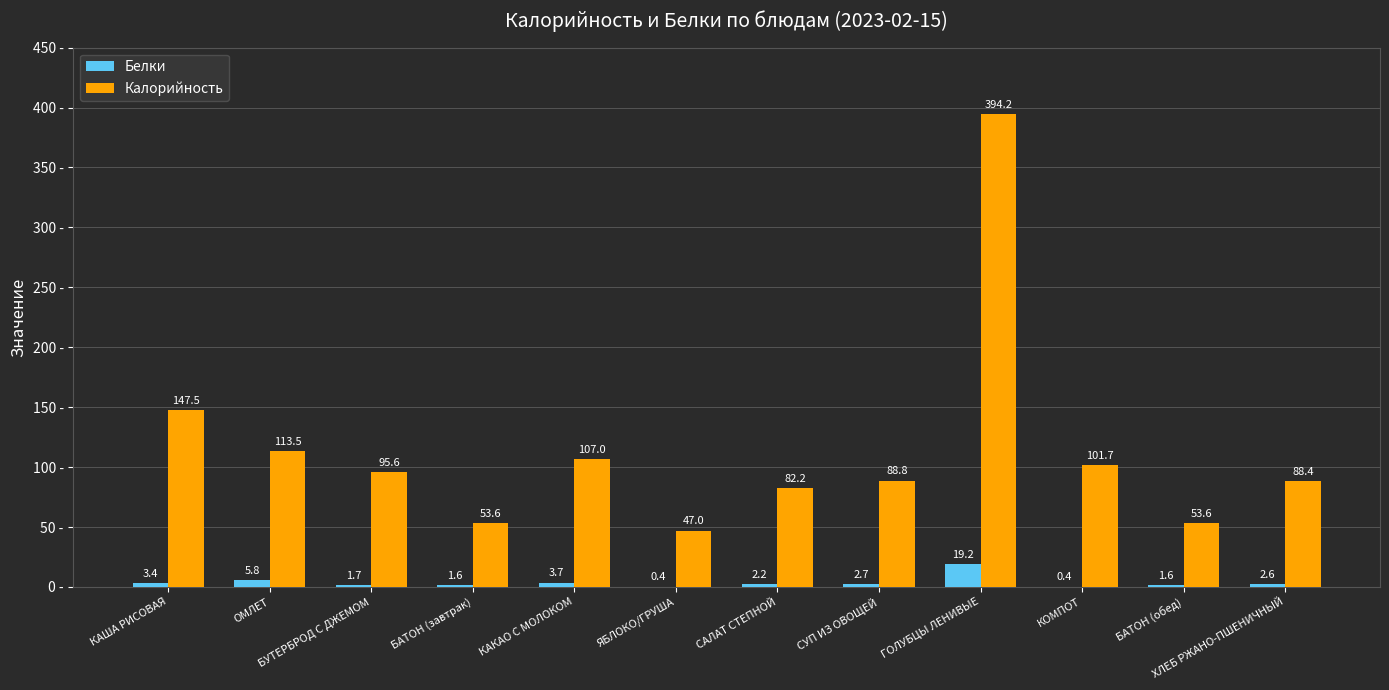

What is the total value across all series at ОМЛЕТ?

119.3